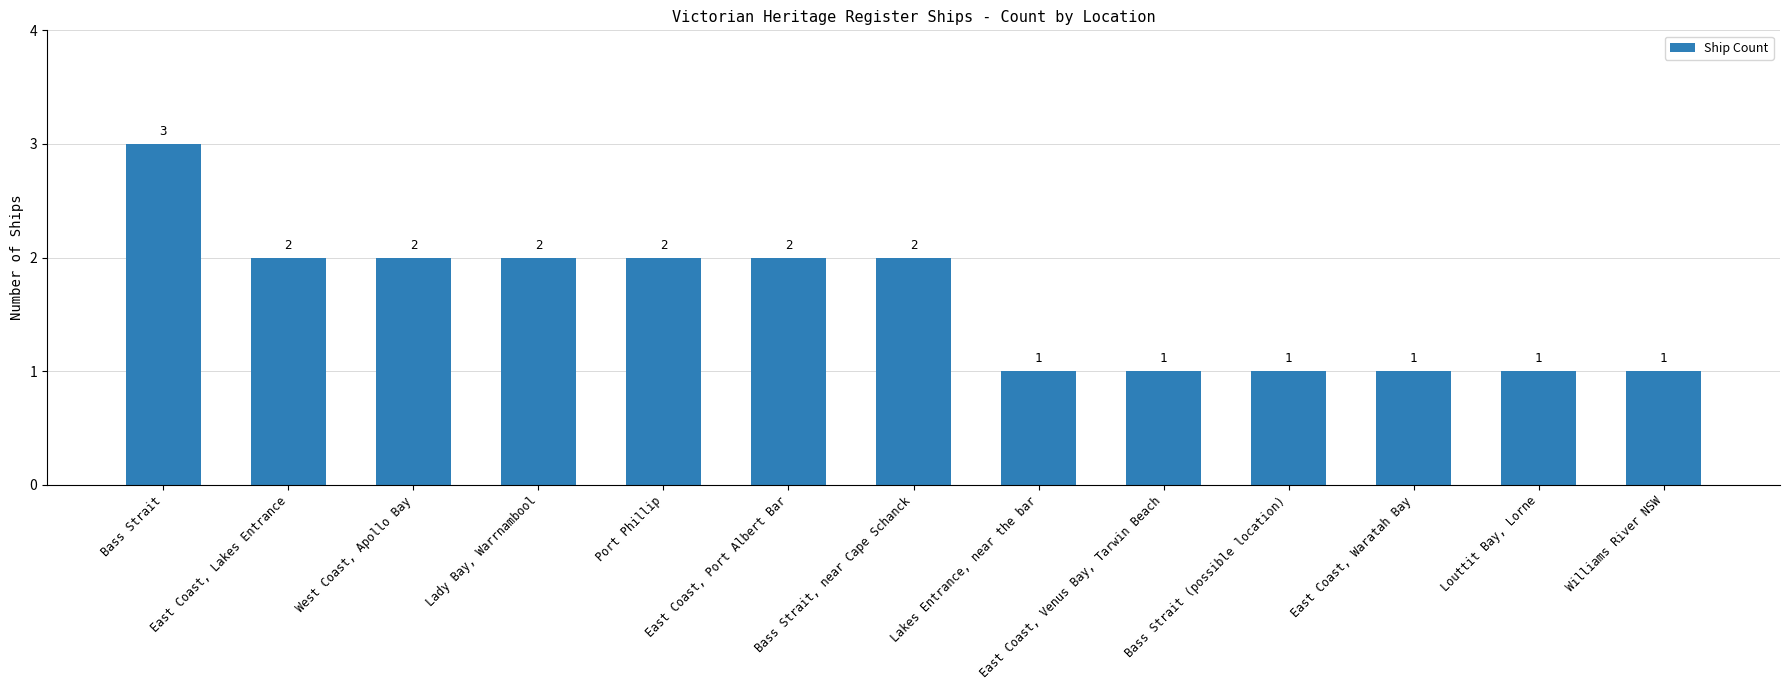

Reading left to right, what are all the values shown in this chart?

3	2	2	2	2	2	2	1	1	1	1	1	1